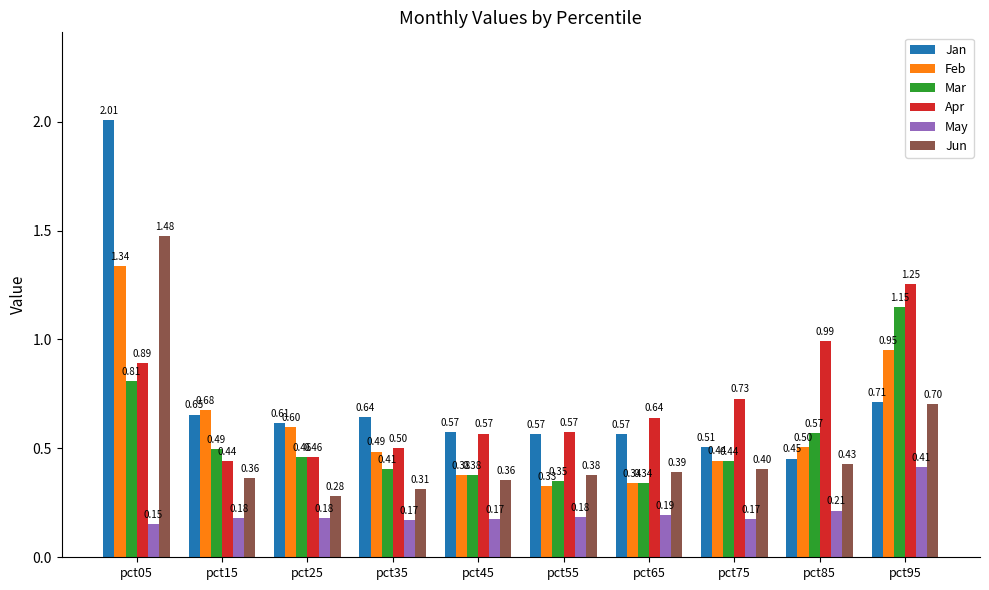

How many bars are there in total?

60